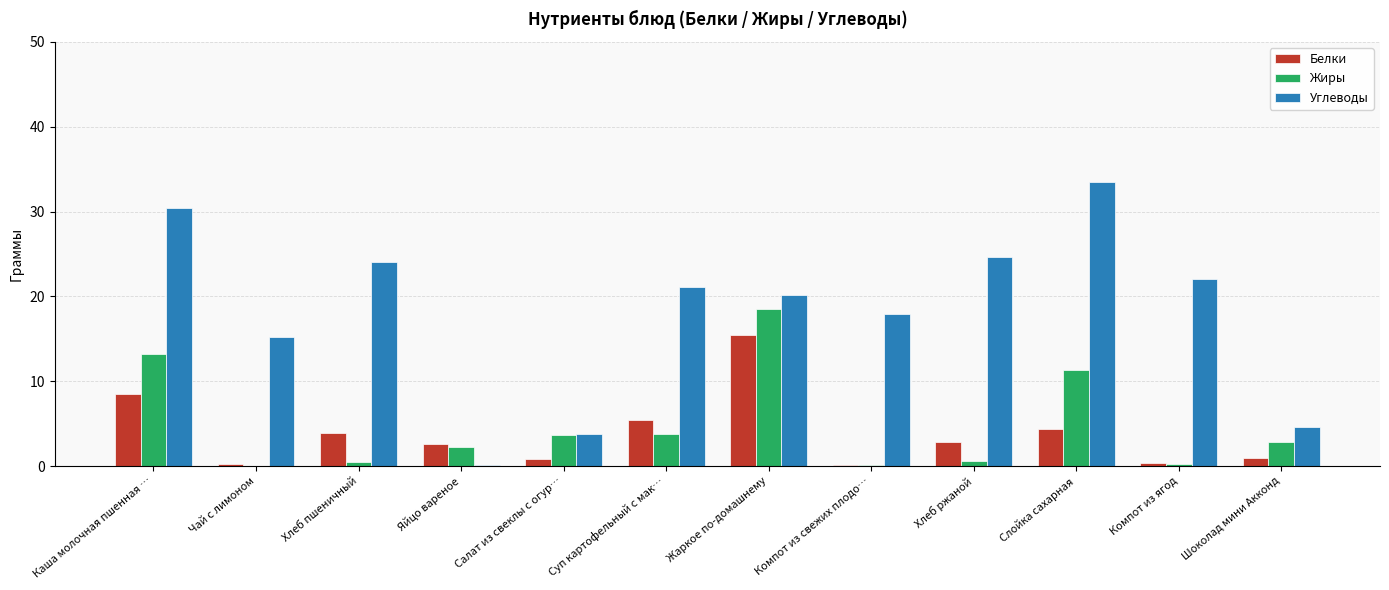

What is the sum of all Жиры values?

57.1